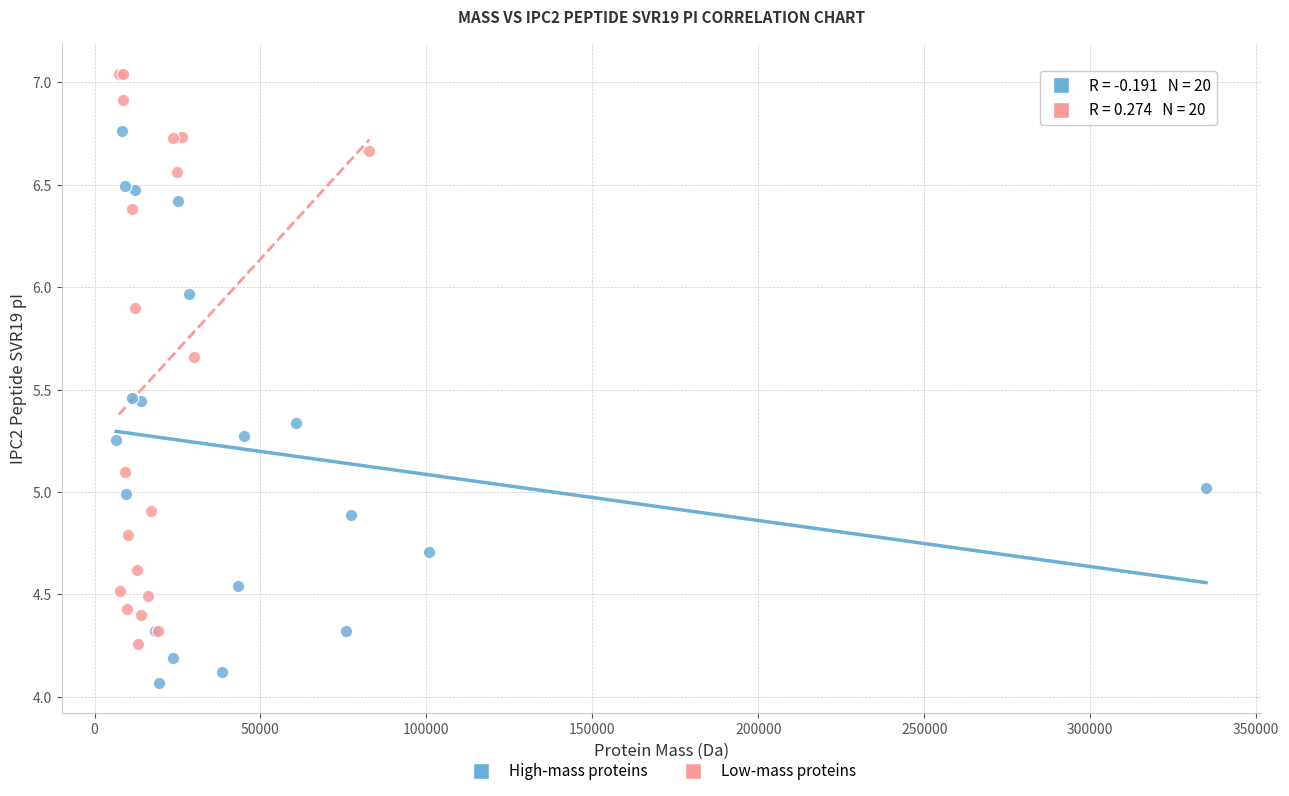

Which series contains the lowest Y value?

High-mass proteins